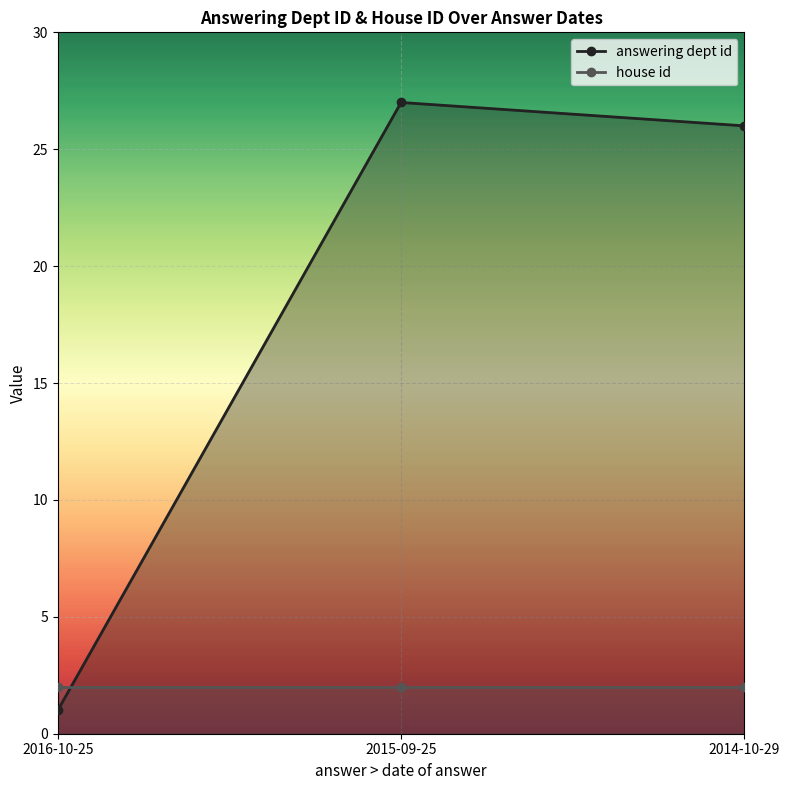

Reading left to right, extract all data points from this chart.

answering dept id: 1	27	26
house id: 2	2	2